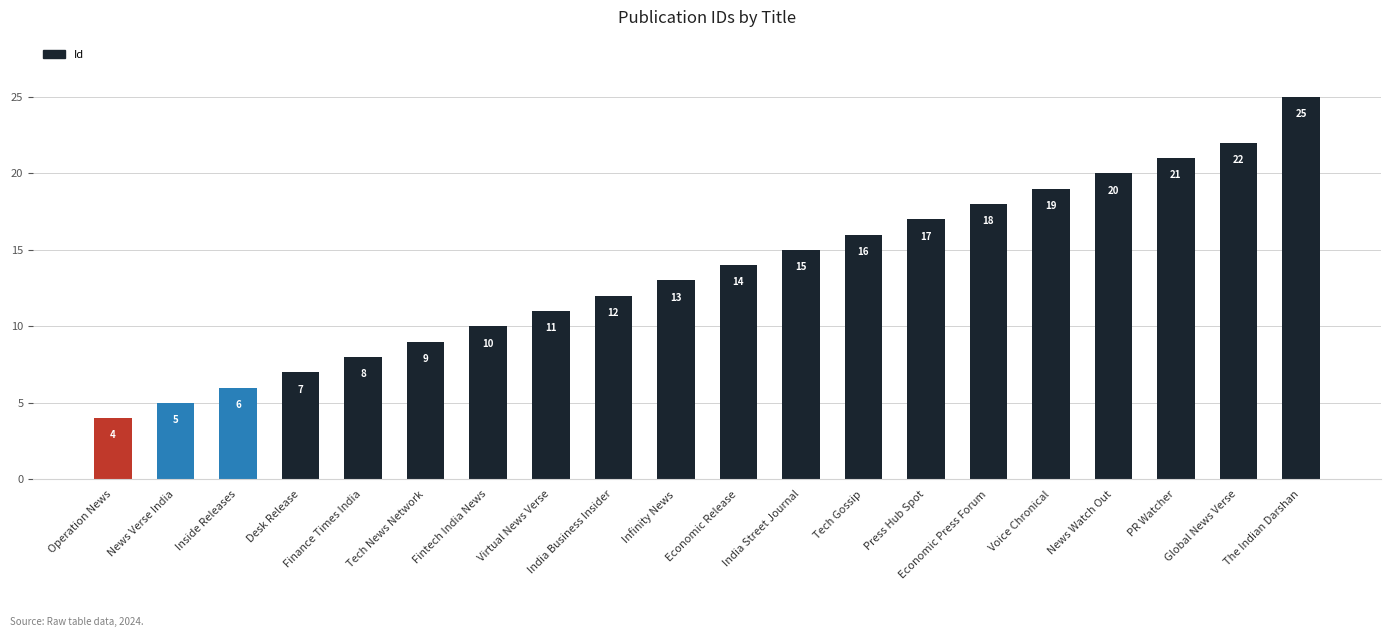

What is the value of the 6th bar from the left?

9